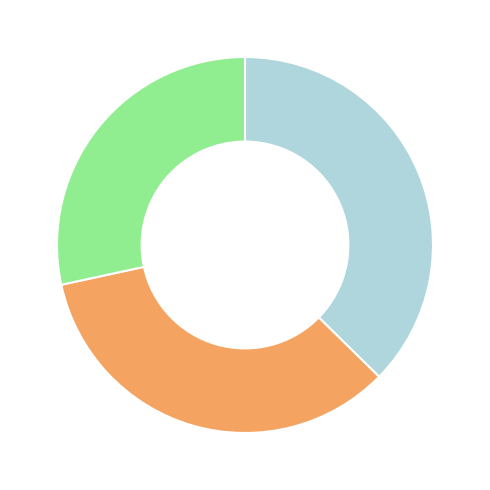

Is there a majority slice in this chart?

No